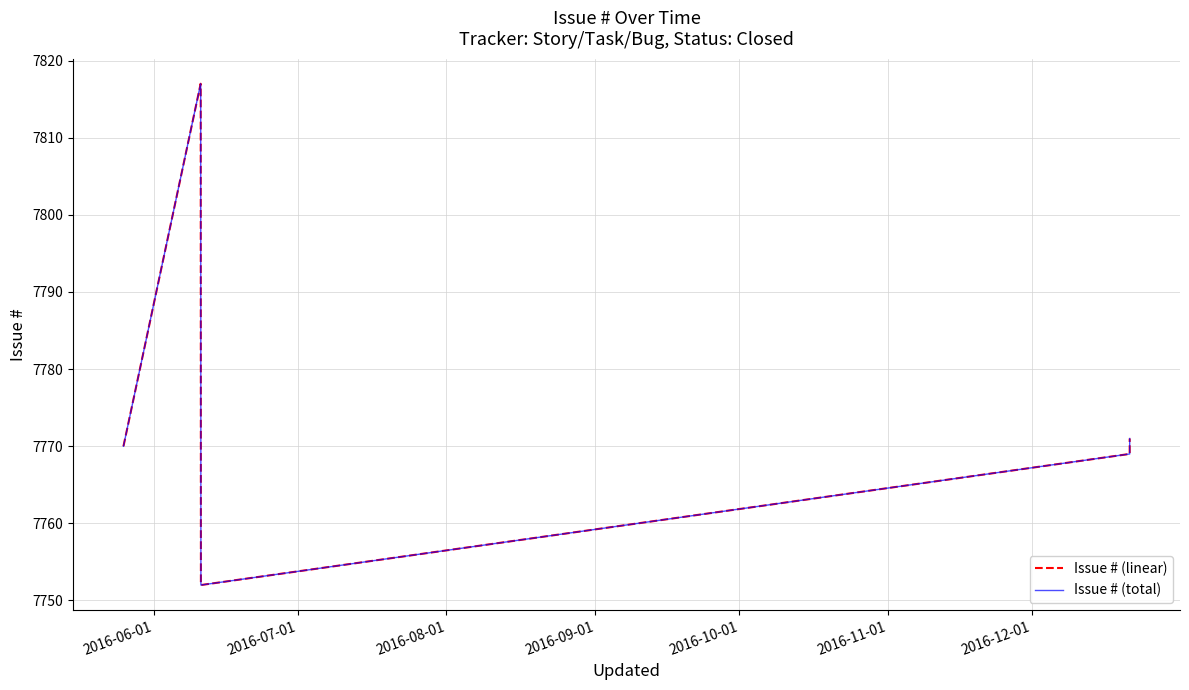

At how many categories does at least one series exceed 7812?

2